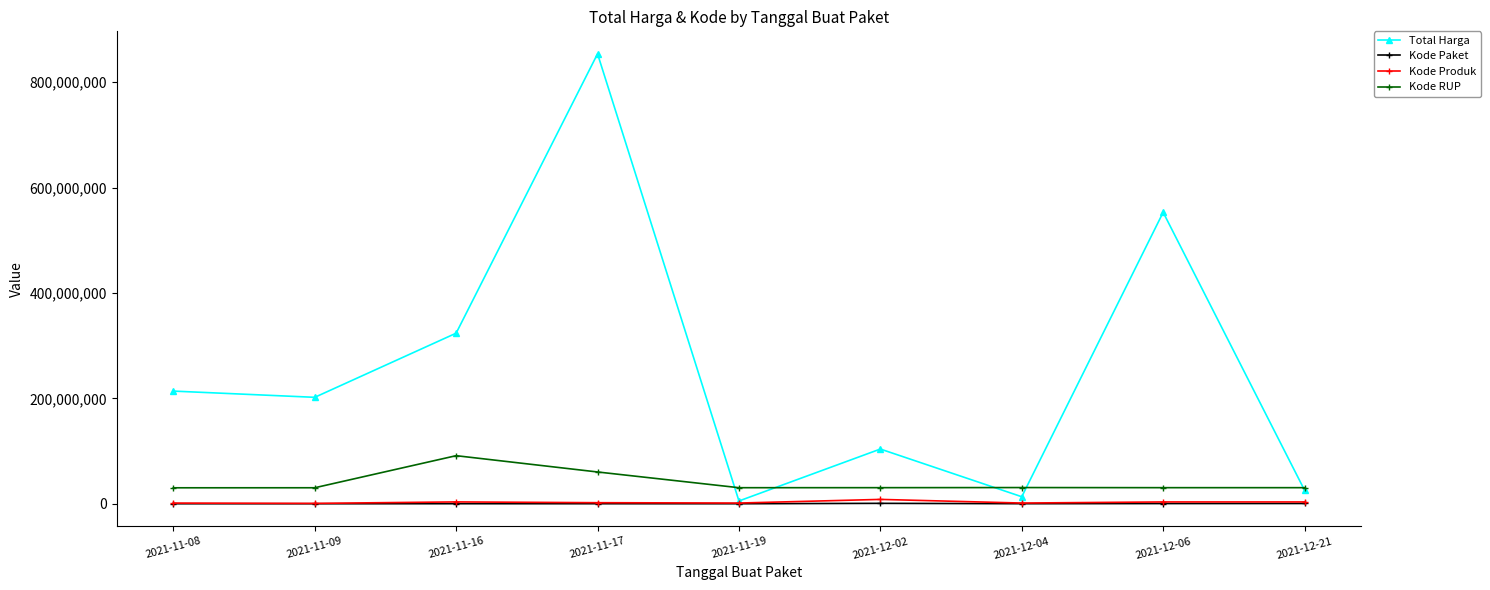

What are all the series names shown in the legend?

Total Harga, Kode Paket, Kode Produk, Kode RUP